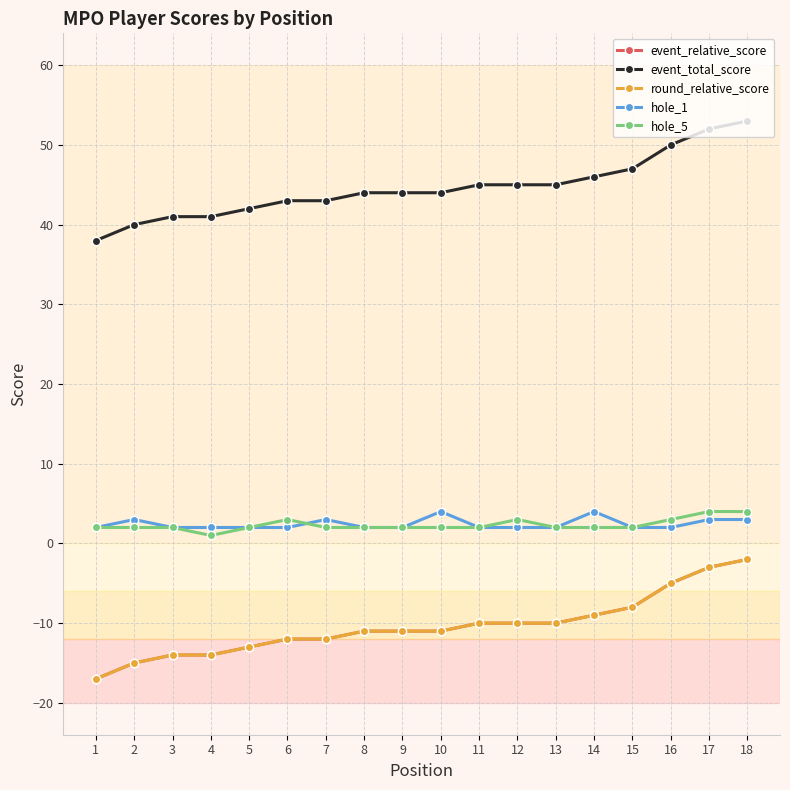

Does the chart have visible grid lines?

Yes